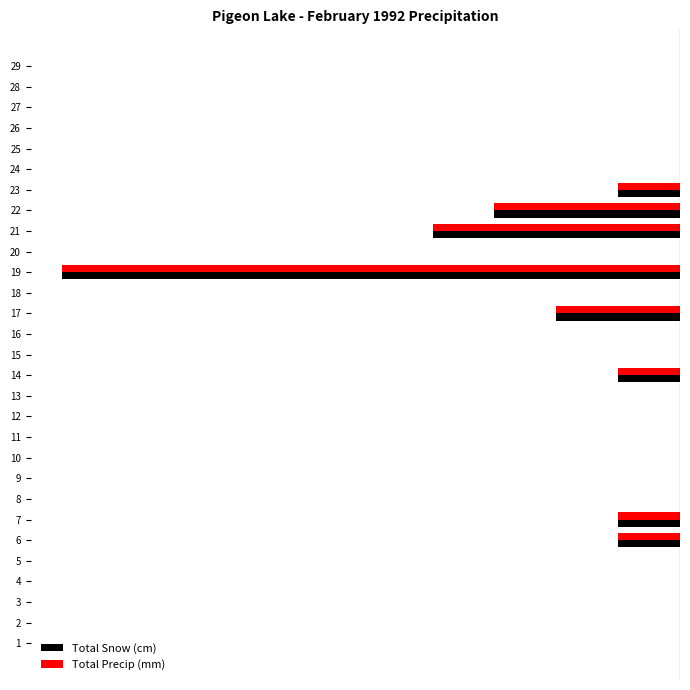

How many Total Snow (cm) values are between -1 and 0?

25